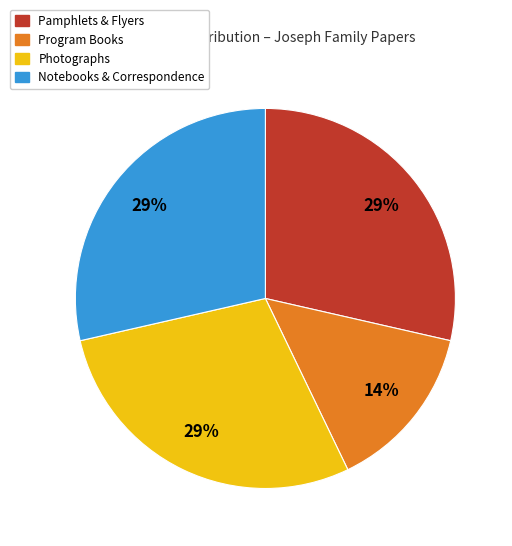

Approximately how many times larger is the value at Program Books compared to Notebooks & Correspondence?

0.5